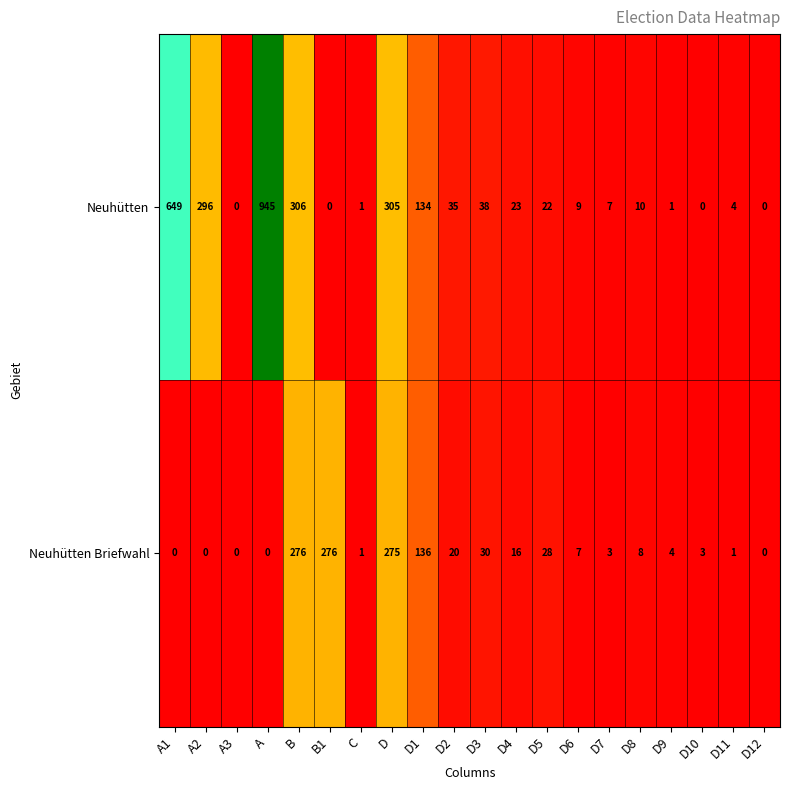

At D11, list the series in order from largest to smallest.

Neuhütten, Neuhütten Briefwahl